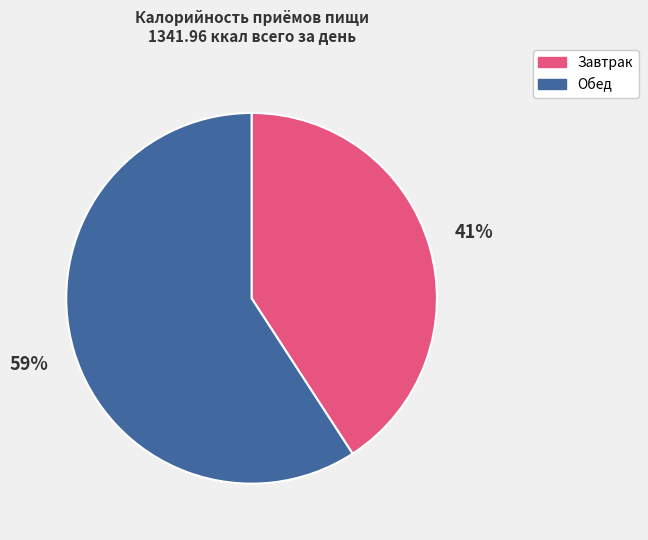

True or false: Завтрак accounts for 41% of the total.

True